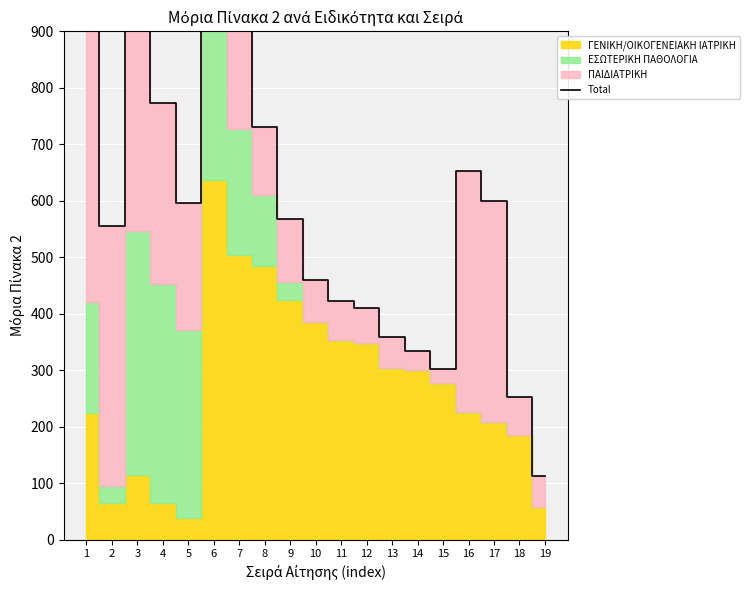

Which label corresponds to the smallest value in the chart?

19